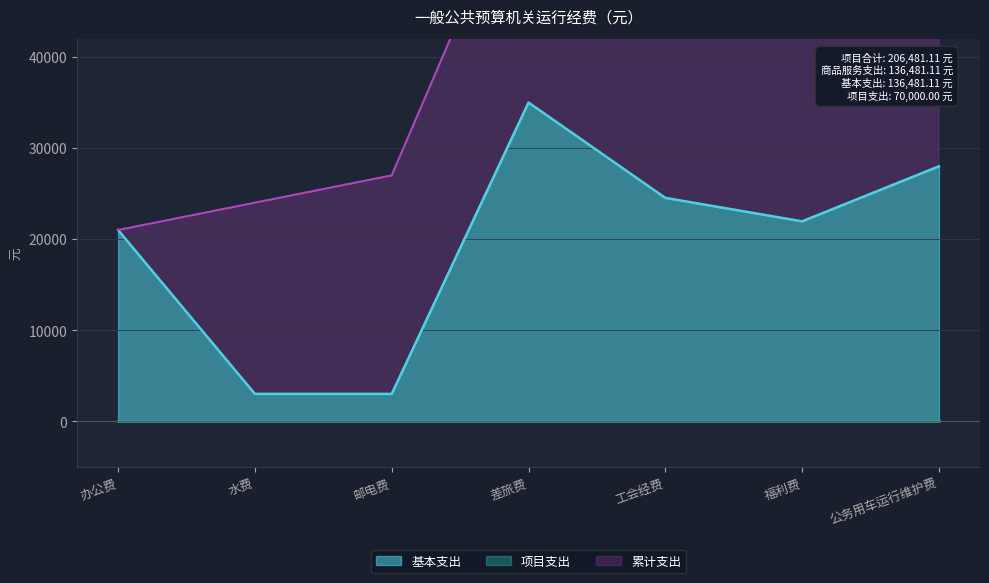

Reading left to right, transcribe all the data shown in this chart.

21000.0	3000.0	3000.0	35000.0	24529.2	21951.9	28000.0